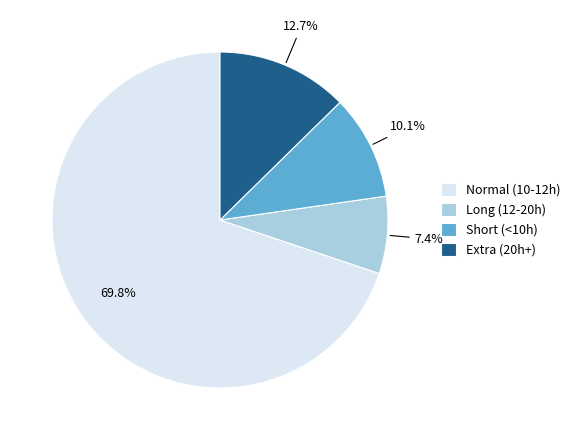

How many segments does this pie chart have?

4